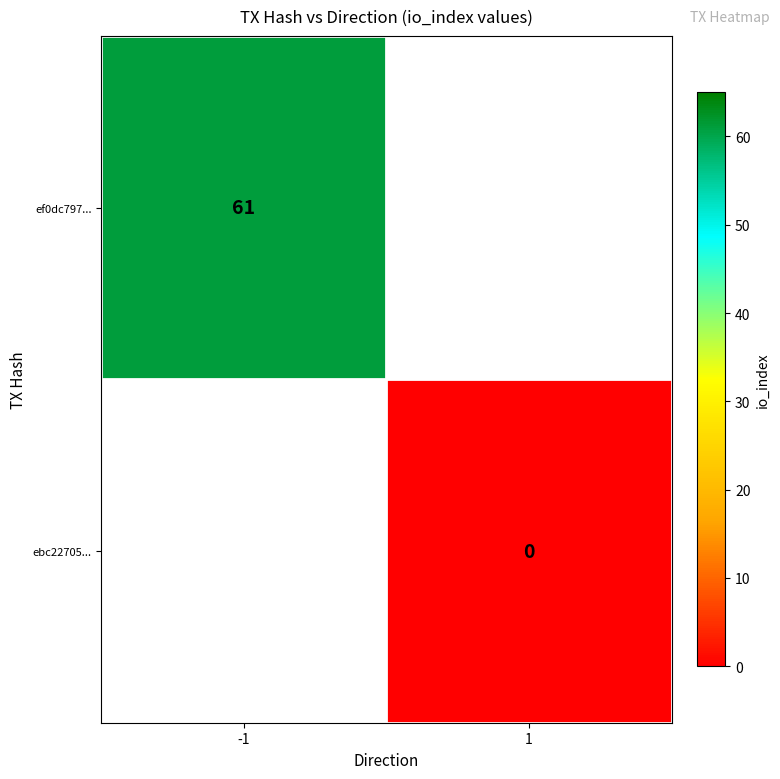

Which label corresponds to the largest value in the chart?

-1